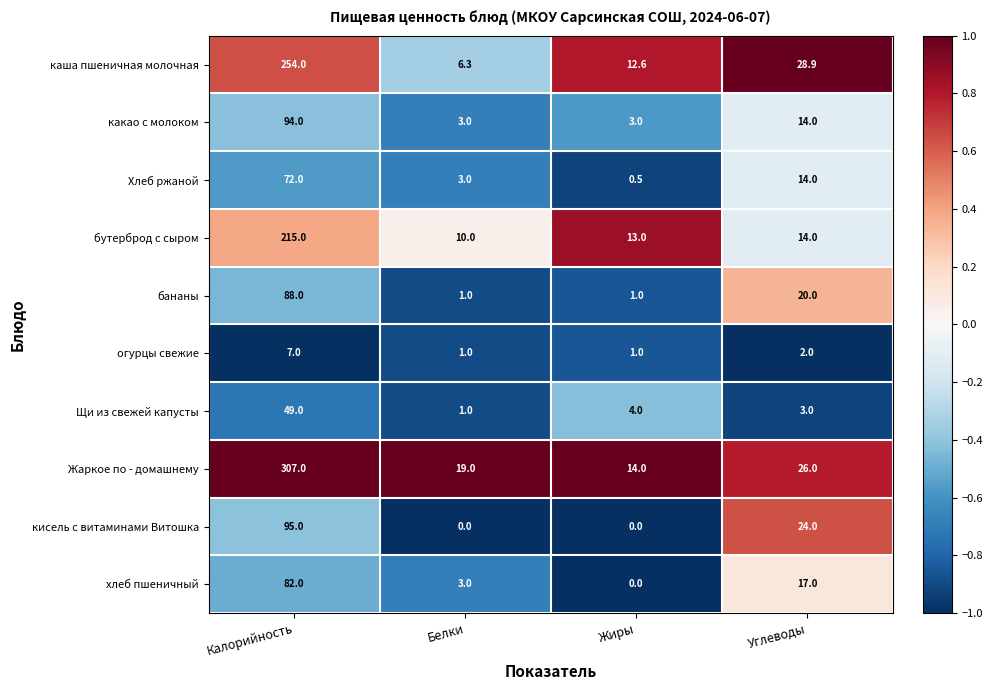

Rank the series by their maximum value, from highest to lowest.

Жаркое по - домашнему, каша пшеничная молочная, бутерброд с сыром, кисель с витаминами Витошка, какао с молоком, бананы, хлеб пшеничный, Хлеб ржаной, Щи из свежей капусты, огурцы свежие